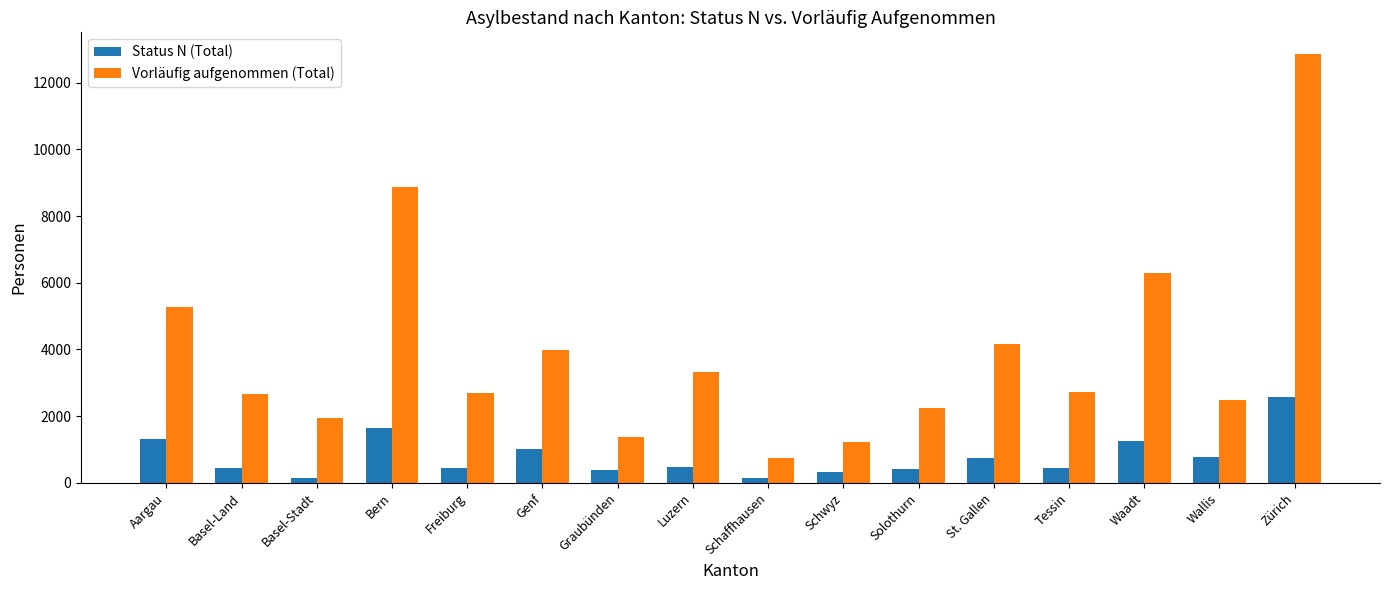

How many categories are shown in the chart?

16